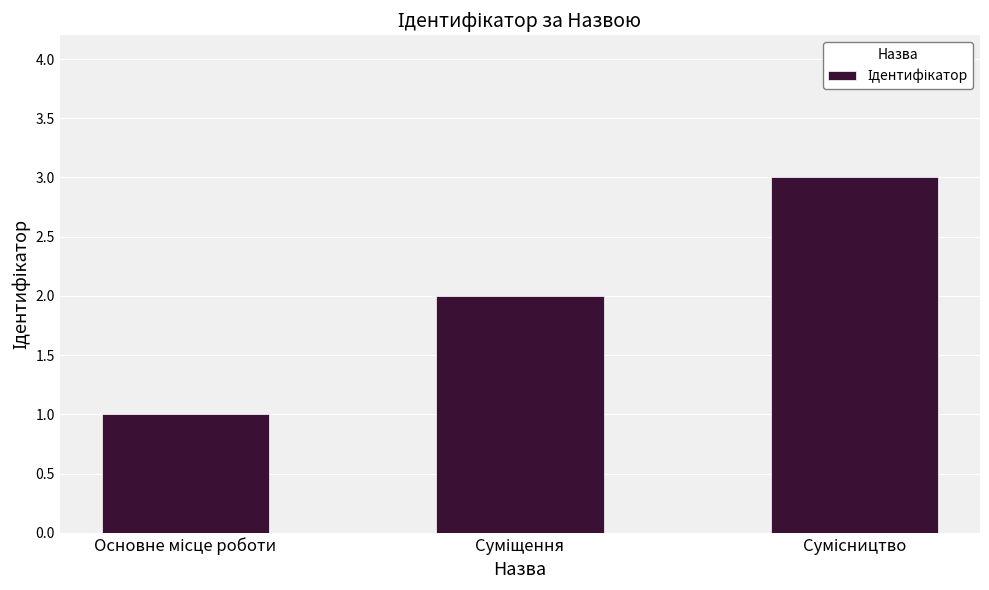

What is the sum of all values?

6